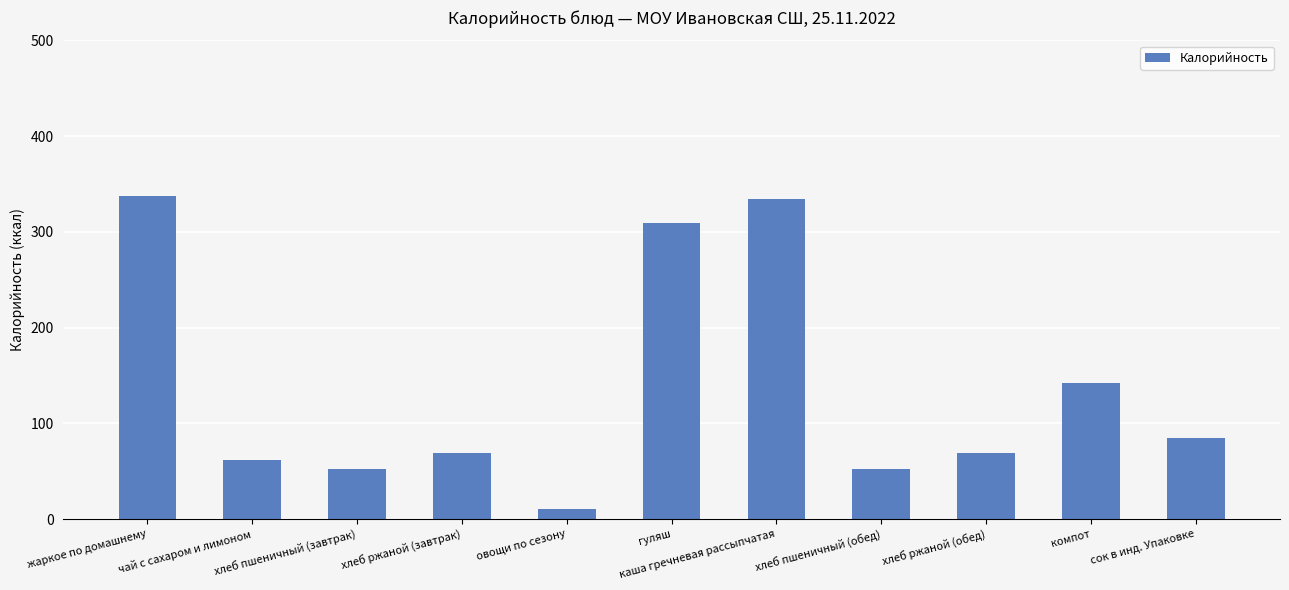

At which category does the chart reach its minimum across all series?

овощи по сезону